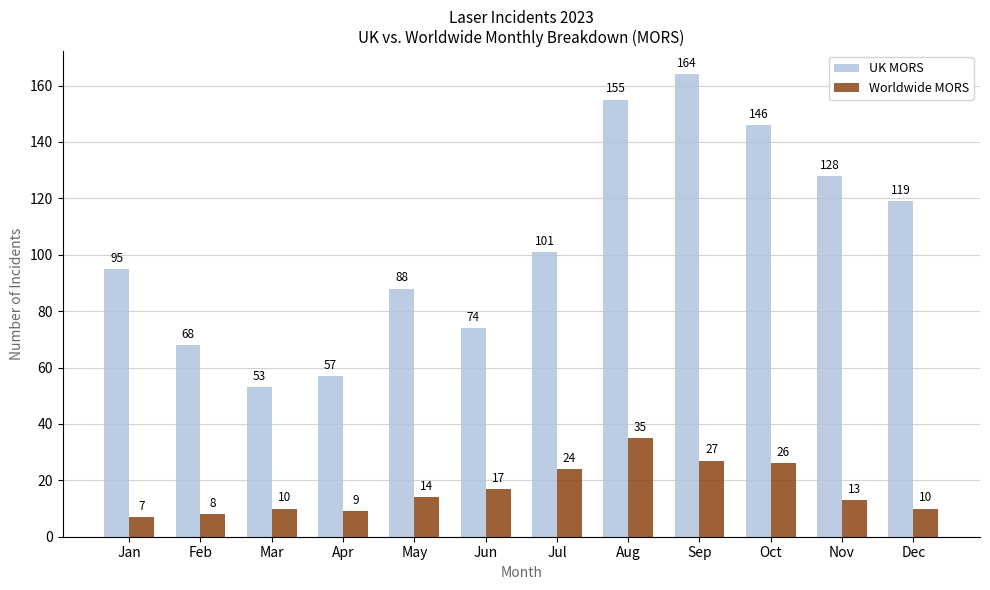

Which series changed the most between May and Aug?

UK MORS